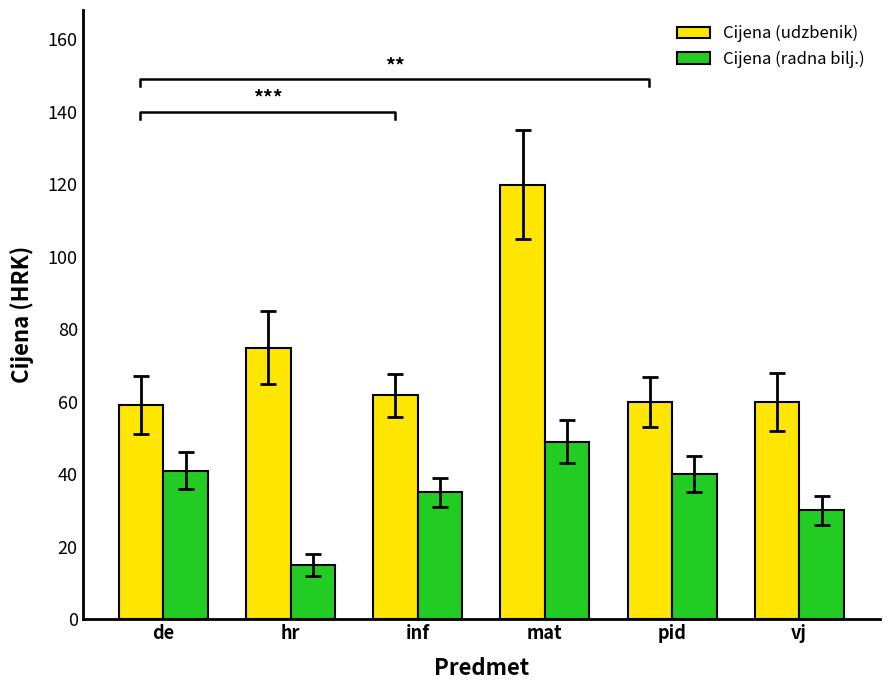

What are all the series names shown in the legend?

Cijena (udzbenik), Cijena (radna bilj.)